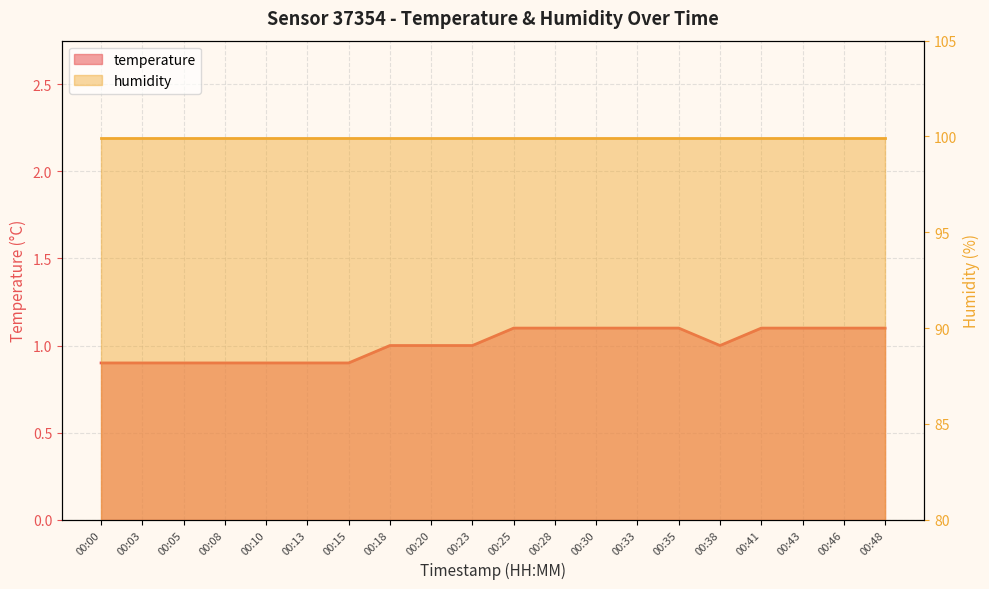

What is the greatest value displayed?

1.1